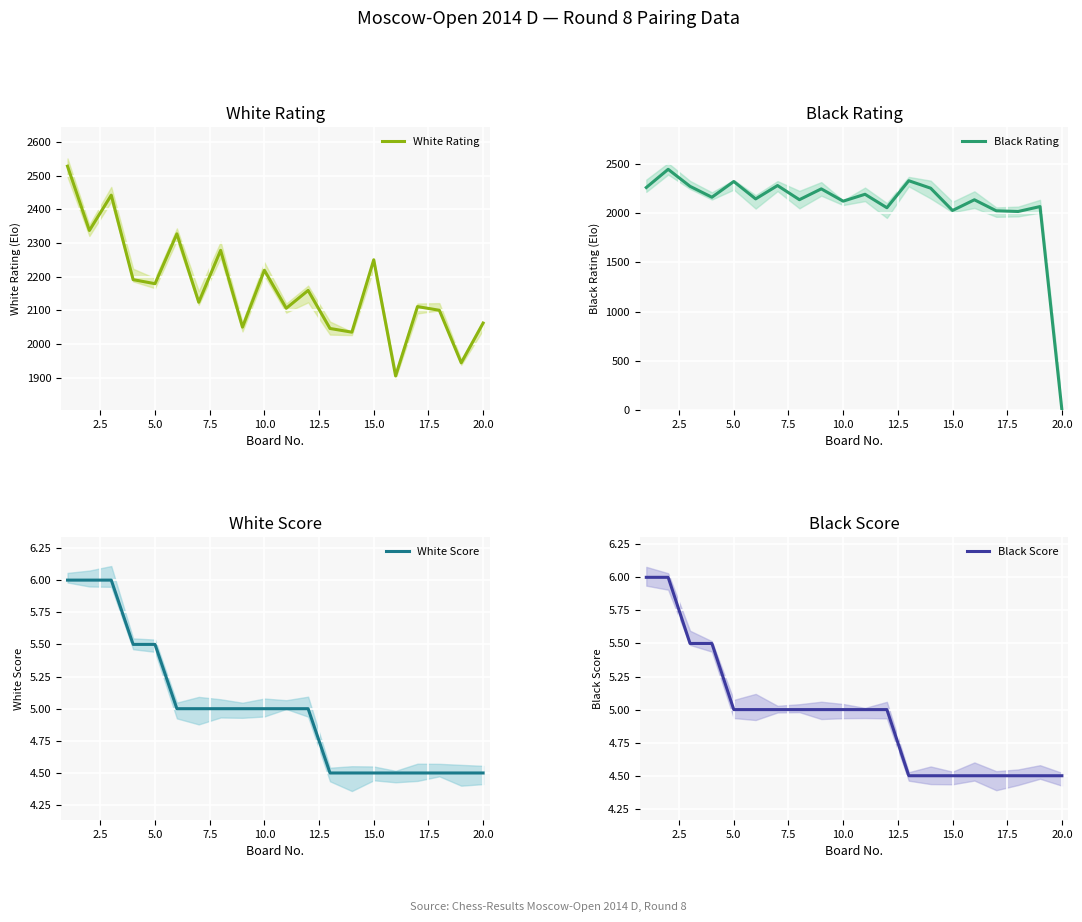

At how many categories does at least one series exceed 635?

20